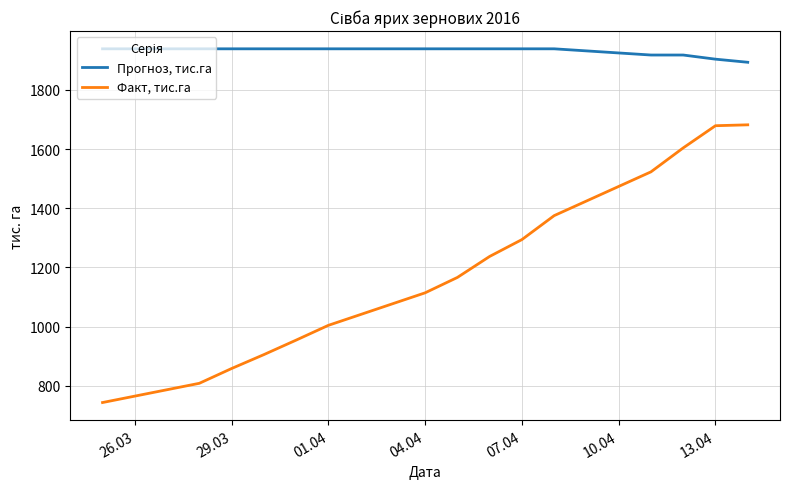

True or false: Факт, тис.га and Прогноз, тис.га intersect in this chart.

False